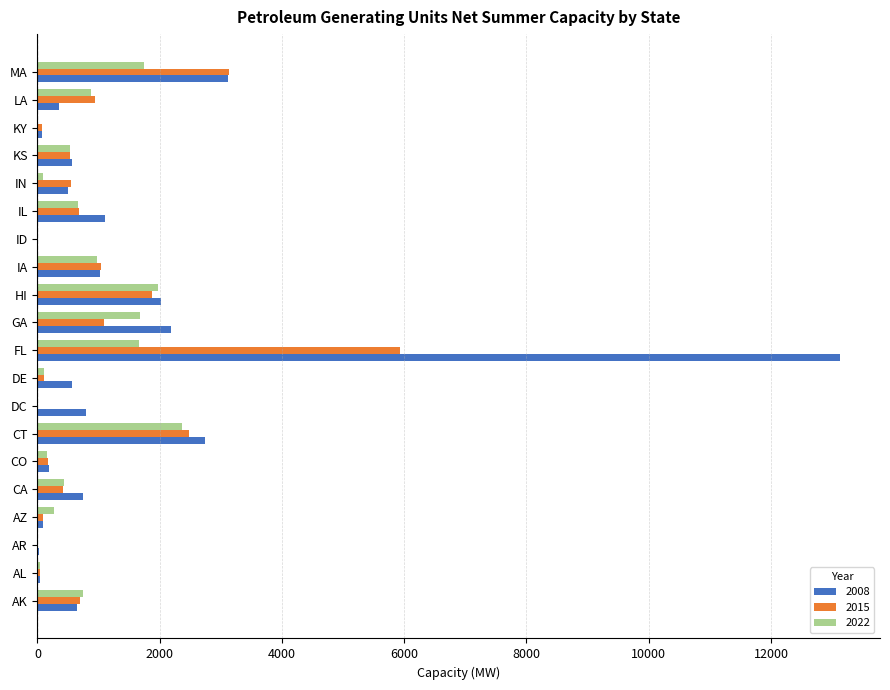

Is the value of 2015 at DC greater than the value of 2008 at FL?

No